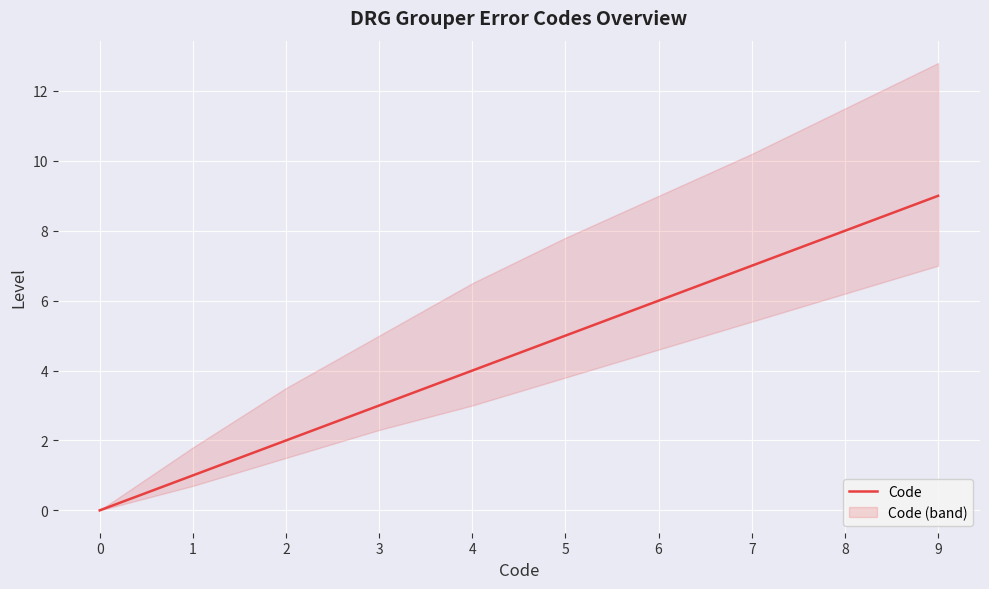

Which has a higher value, 8 or 6?

8